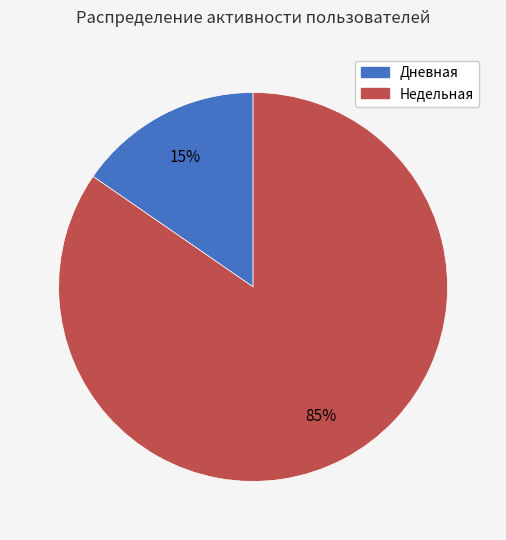

Do Недельная and Дневная together represent more than half of the pie?

Yes